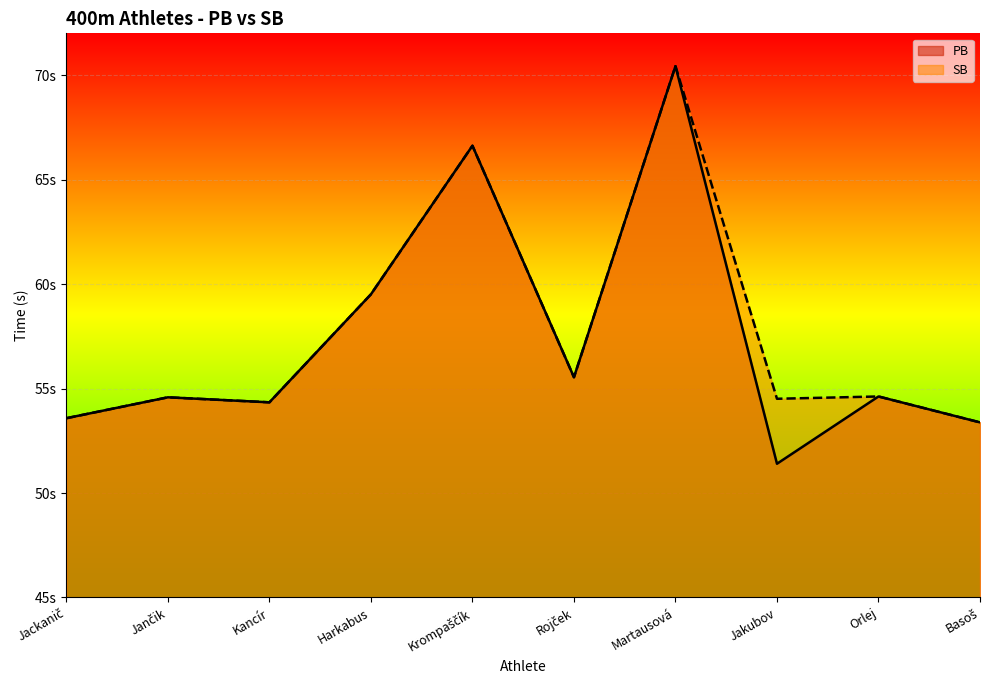

Does the chart display data point markers on the line(s)?

No